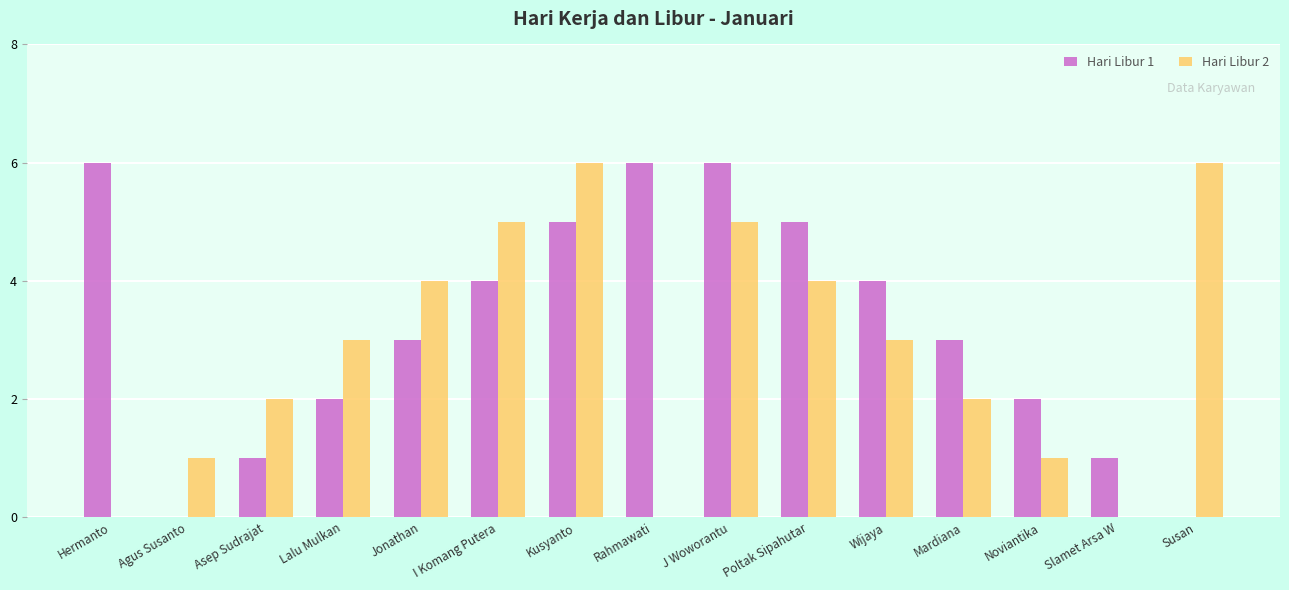

The Hari Libur 1 series shows 10 at Hermanto. True or false?

False